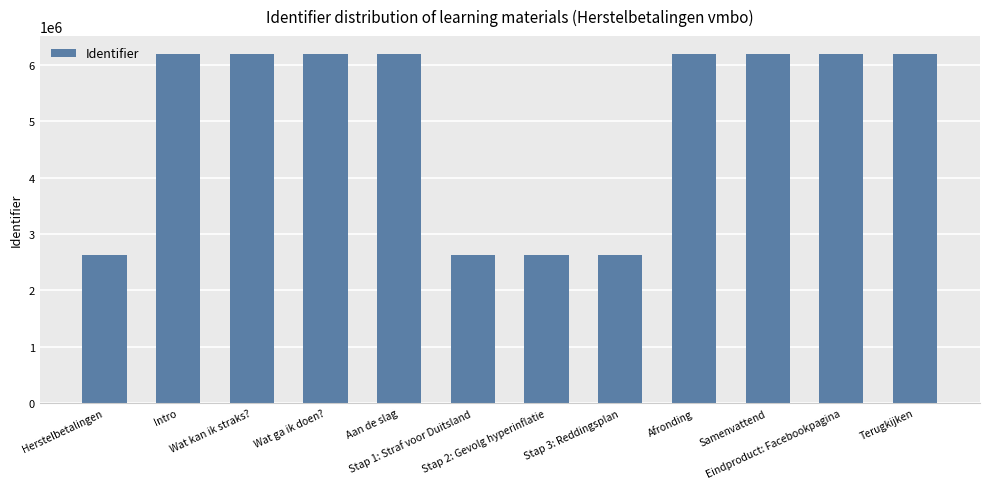

What is the maximum value shown in the chart?

6201325